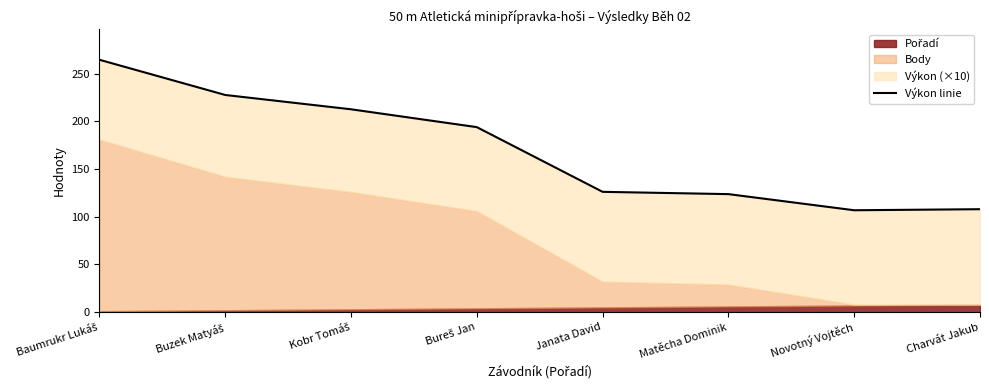

How many categories are shown in the chart?

8